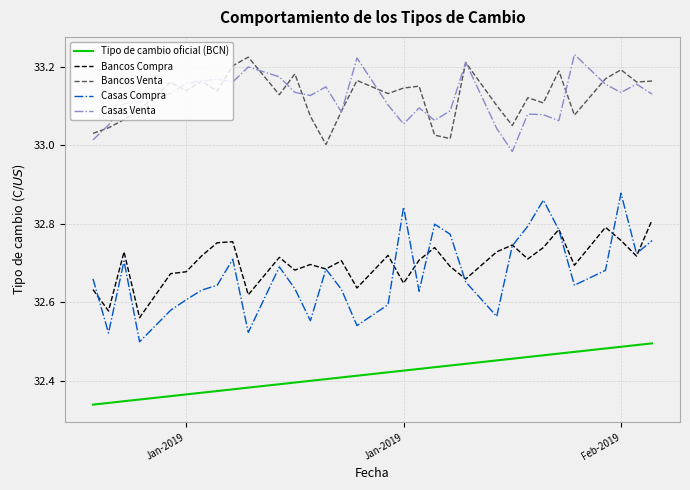

Which series has the widest spread of values?

Casas Compra